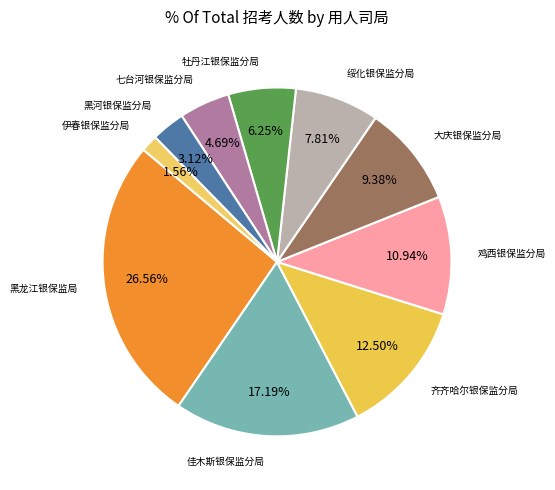

To the nearest percent, what is the average slice percentage?

10%